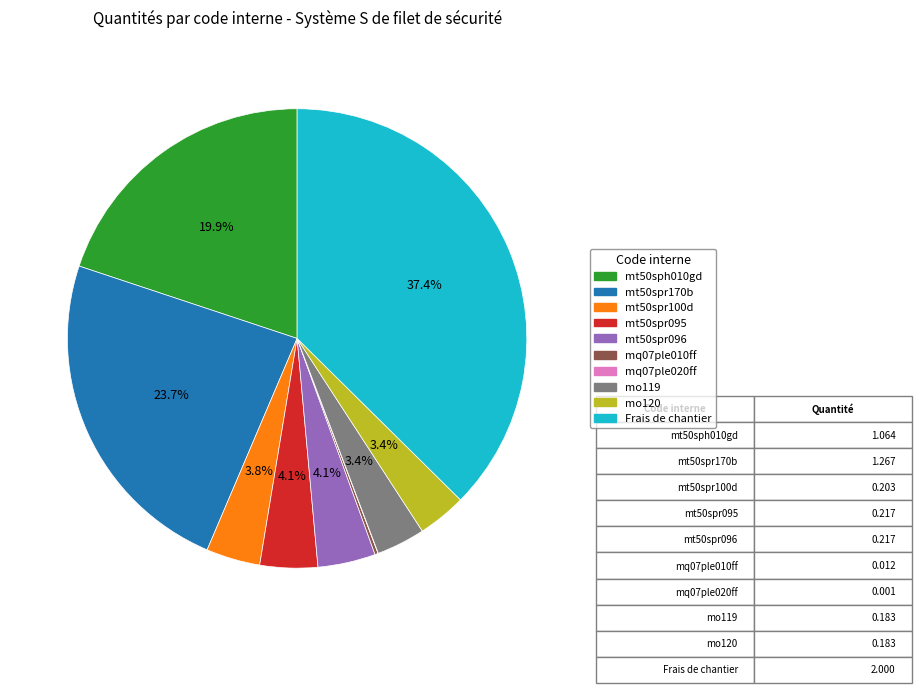

Does mo120 represent more than half of the total?

No